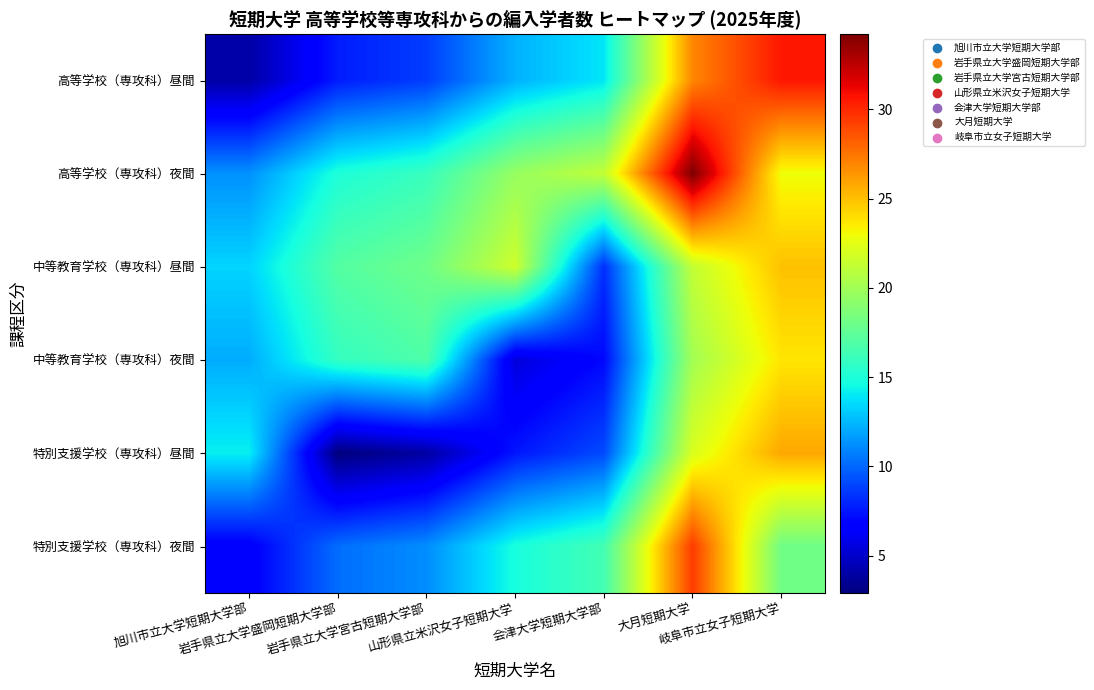

How many data points does each series have?

7